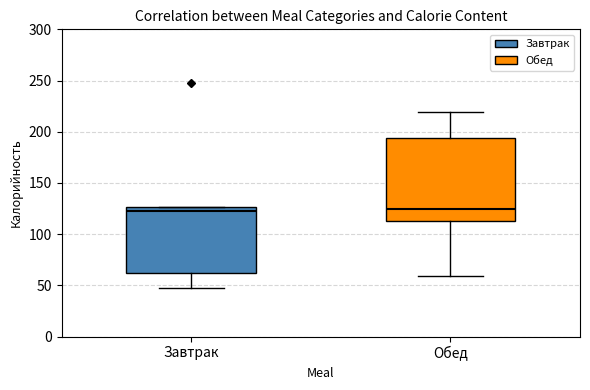

Reading left to right, read every box against the y-axis: the position of its median line, the range the box covers, and the ends of its whiskers. The values are not printed on the chart, so give them approximately, as read against the axis.

Завтрак: median 125 (just below the box's upper edge), box 60 to 125, whiskers 45 to 125
Обед: median 125, box 115 to 195, whiskers 60 to 220